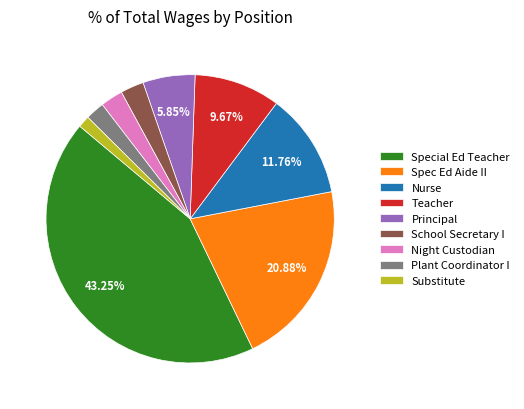

What percentage is the Substitute slice, to the nearest percent?

1%